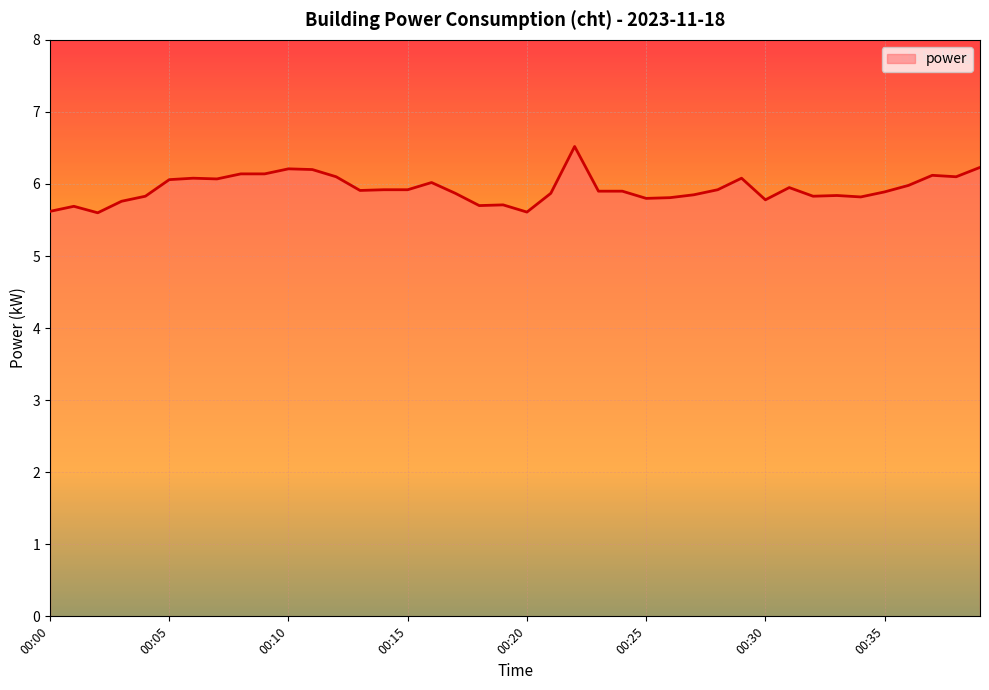

What is the maximum value shown in the chart?

6.5